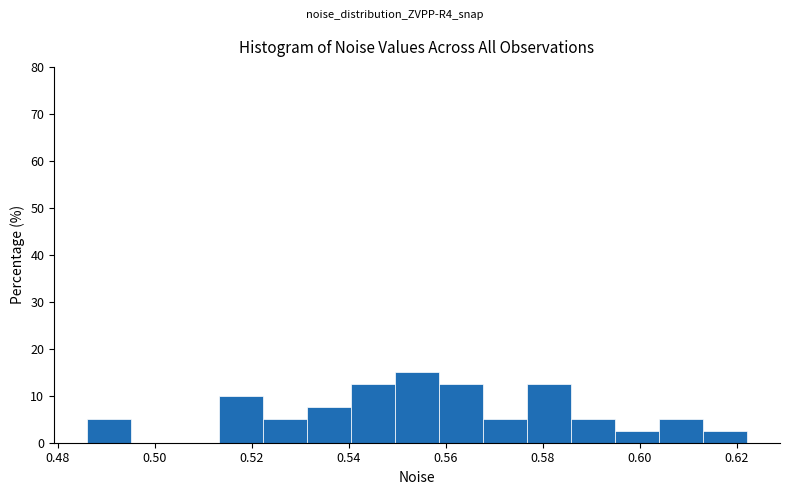

Over which range of the x-axis is the bar tallest?

0.550 to 0.558